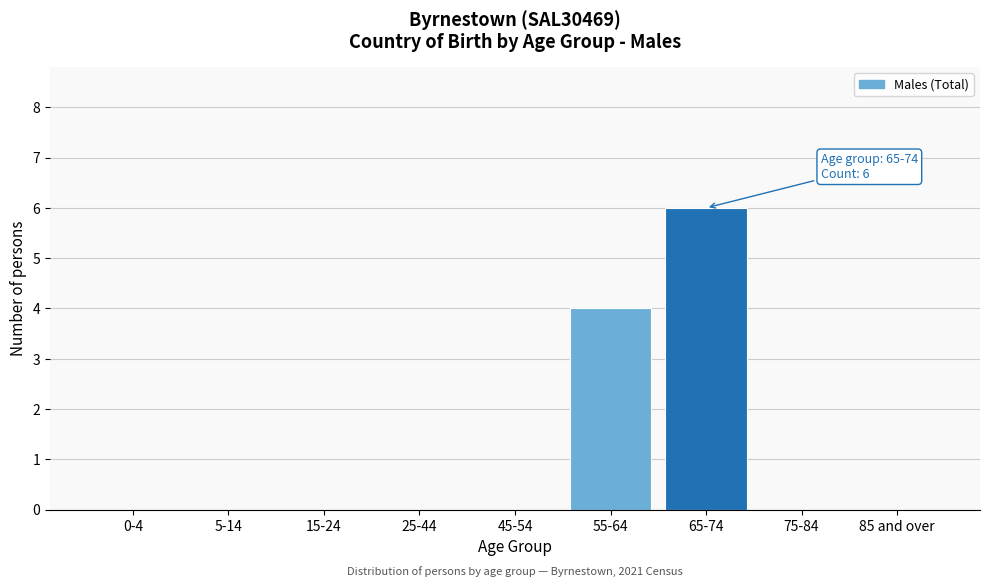

Reading left to right, extract all data points from this chart.

0-4=0	5-14=0	15-24=0	25-44=0	45-54=0	55-64=4	65-74=6	75-84=0	85 and over=0